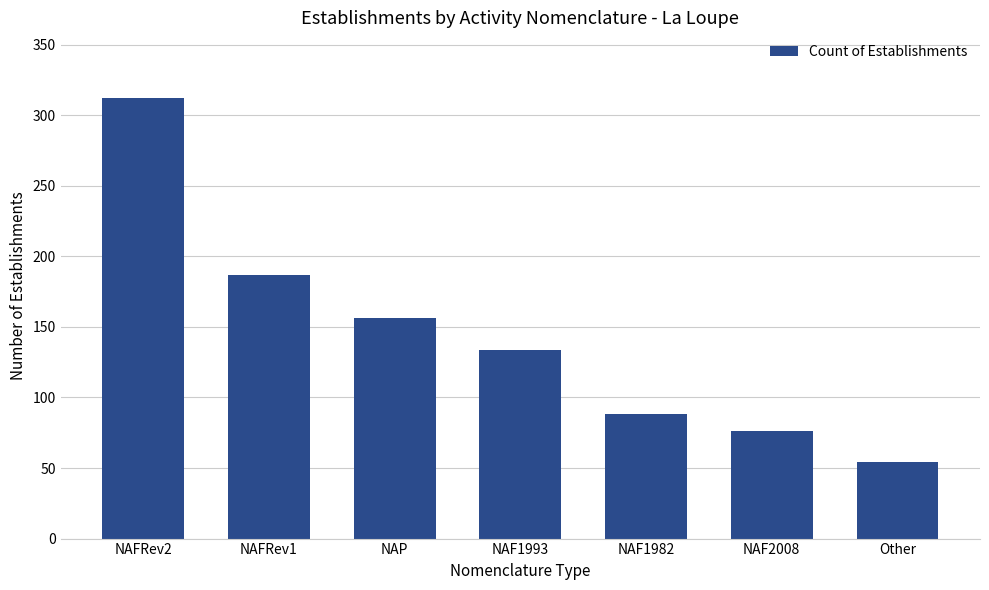

At which category does the chart reach its peak across all series?

NAFRev2